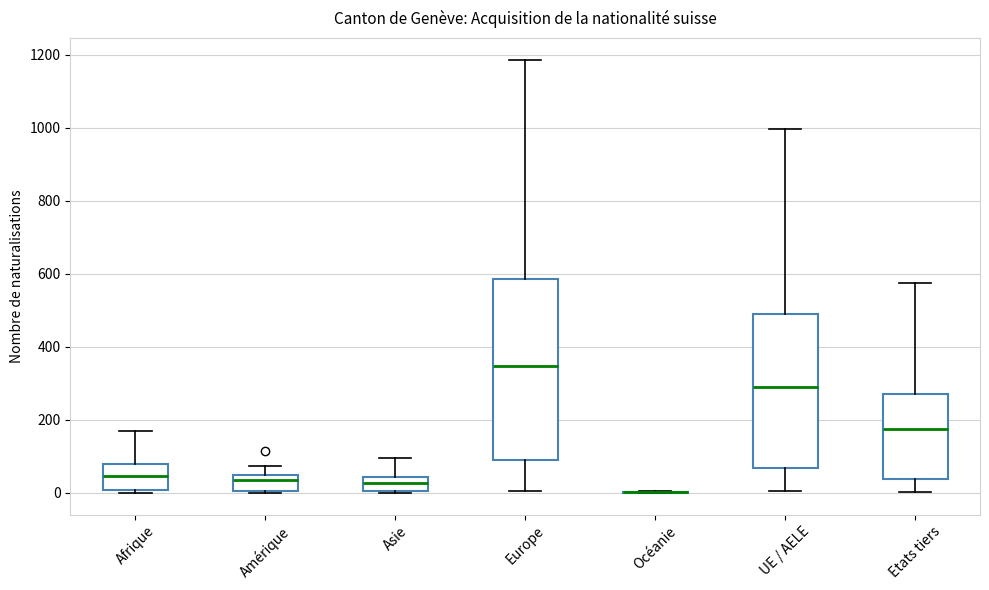

Where does the lower whisker of the box for Europe end on the y-axis? The values are not printed on the chart, so give them approximately, as read against the axis.

0